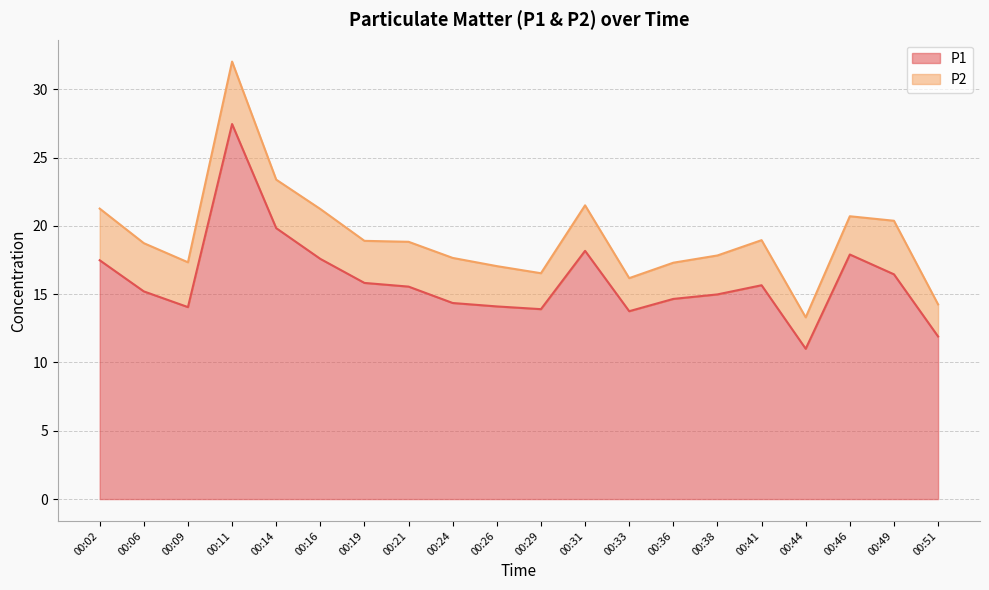

Rank the categories by value from highest to lowest.

00:11, 00:14, 00:31, 00:46, 00:16, 00:02, 00:49, 00:19, 00:41, 00:21, 00:06, 00:38, 00:36, 00:24, 00:26, 00:09, 00:29, 00:33, 00:51, 00:44